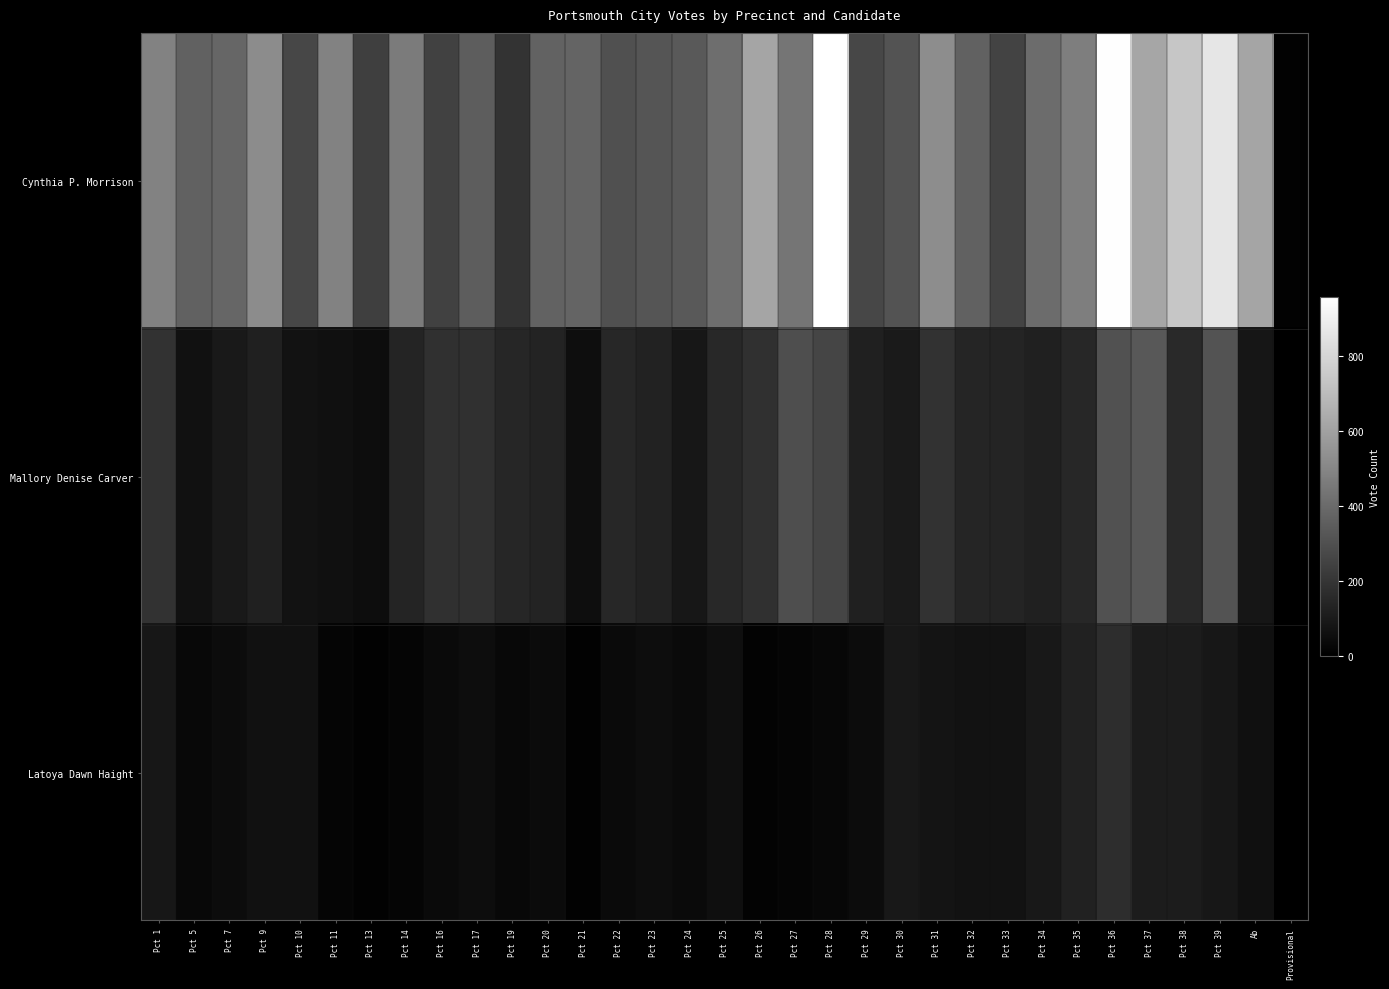

Reading left to right, list all the values displayed in this chart.

Cynthia P. Morrison: Pct 1=487	Pct 5=366	Pct 7=383	Pct 9=527	Pct 10=269	Pct 11=489	Pct 13=236	Pct 14=461	Pct 16=245	Pct 17=350	Pct 19=191	Pct 20=367	Pct 21=376	Pct 22=302	Pct 23=320	Pct 24=335	Pct 25=413	Pct 26=620	Pct 27=439	Pct 28=957	Pct 29=266	Pct 30=311	Pct 31=528	Pct 32=365	Pct 33=251	Pct 34=407	Pct 35=474	Pct 36=950	Pct 37=621	Pct 38=742	Pct 39=860	Ab=617	Provisional=11
Mallory Denise Carver: Pct 1=187	Pct 5=65	Pct 7=94	Pct 9=122	Pct 10=70	Pct 11=63	Pct 13=50	Pct 14=138	Pct 16=182	Pct 17=183	Pct 19=145	Pct 20=134	Pct 21=54	Pct 22=147	Pct 23=130	Pct 24=87	Pct 25=151	Pct 26=183	Pct 27=294	Pct 28=260	Pct 29=121	Pct 30=100	Pct 31=187	Pct 32=140	Pct 33=135	Pct 34=123	Pct 35=149	Pct 36=306	Pct 37=330	Pct 38=155	Pct 39=311	Ab=84	Provisional=3
Latoya Dawn Haight: Pct 1=89	Pct 5=33	Pct 7=46	Pct 9=65	Pct 10=65	Pct 11=21	Pct 13=11	Pct 14=21	Pct 16=41	Pct 17=50	Pct 19=33	Pct 20=44	Pct 21=8	Pct 22=41	Pct 23=49	Pct 24=39	Pct 25=58	Pct 26=14	Pct 27=20	Pct 28=29	Pct 29=45	Pct 30=90	Pct 31=75	Pct 32=68	Pct 33=69	Pct 34=90	Pct 35=126	Pct 36=169	Pct 37=107	Pct 38=106	Pct 39=86	Ab=60	Provisional=0